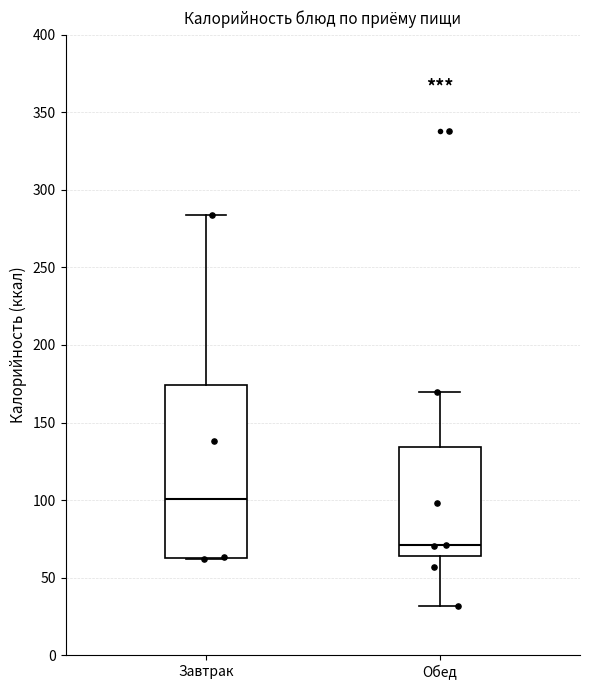

Where is the upper edge of the box for Завтрак on the y-axis? The values are not printed on the chart, so give them approximately, as read against the axis.

175